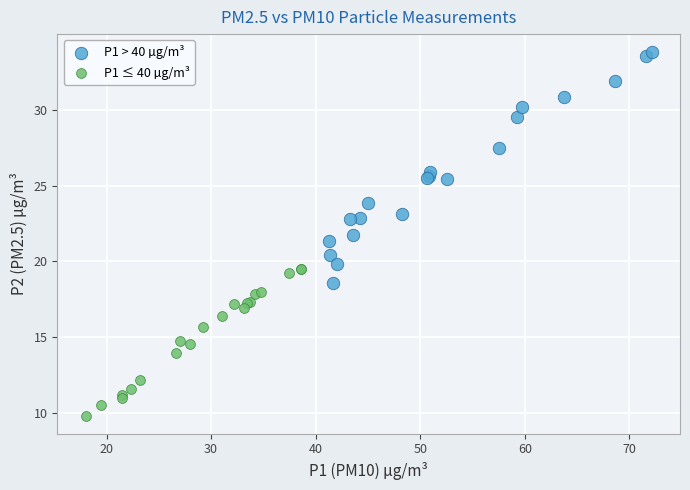

Which series contains the highest Y value?

P1 > 40 µg/m³